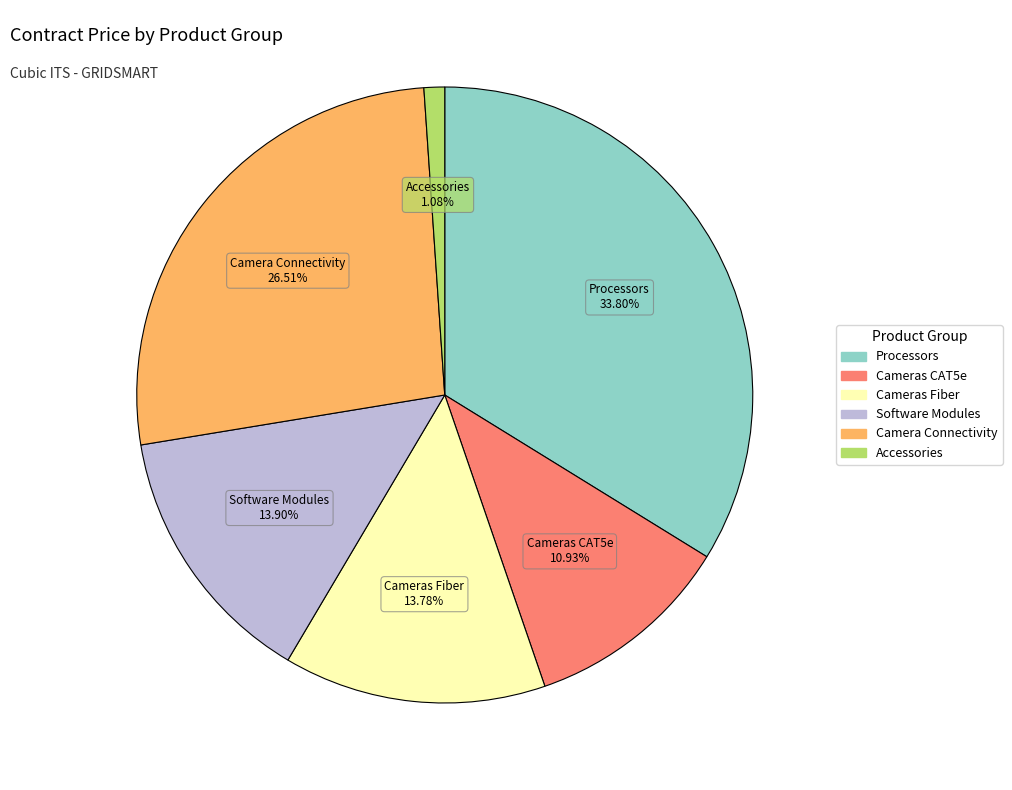

Count the number of slices in the pie.

6